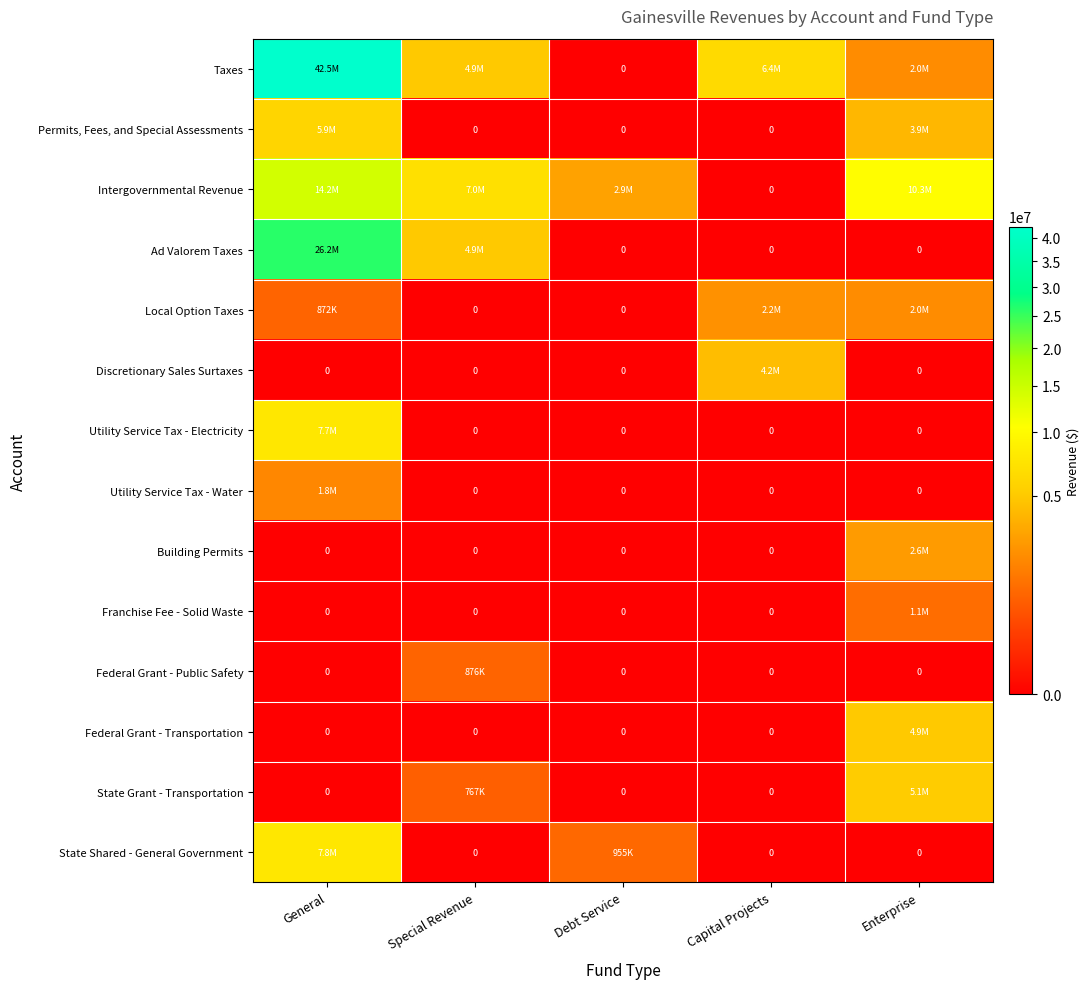

The Intergovernmental Revenue series shows 5579497 at Capital Projects. True or false?

False